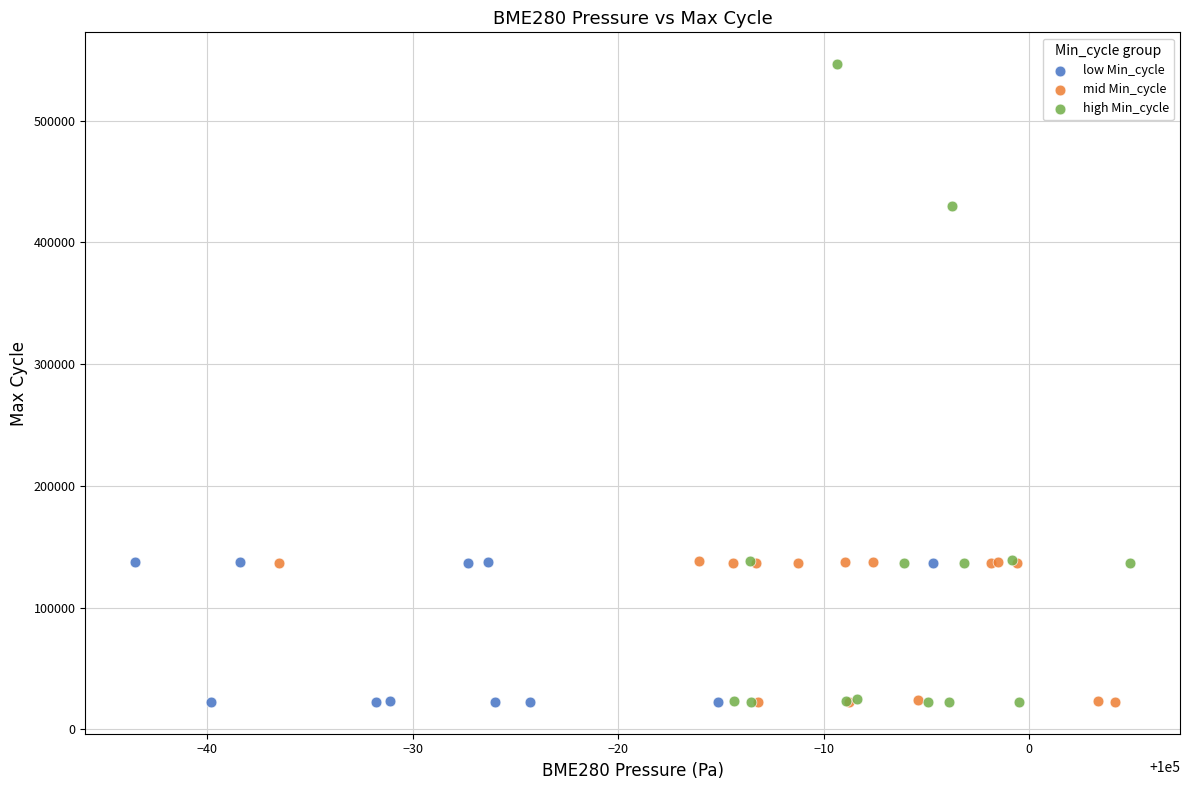

Which series reaches the maximum Y coordinate?

high Min_cycle